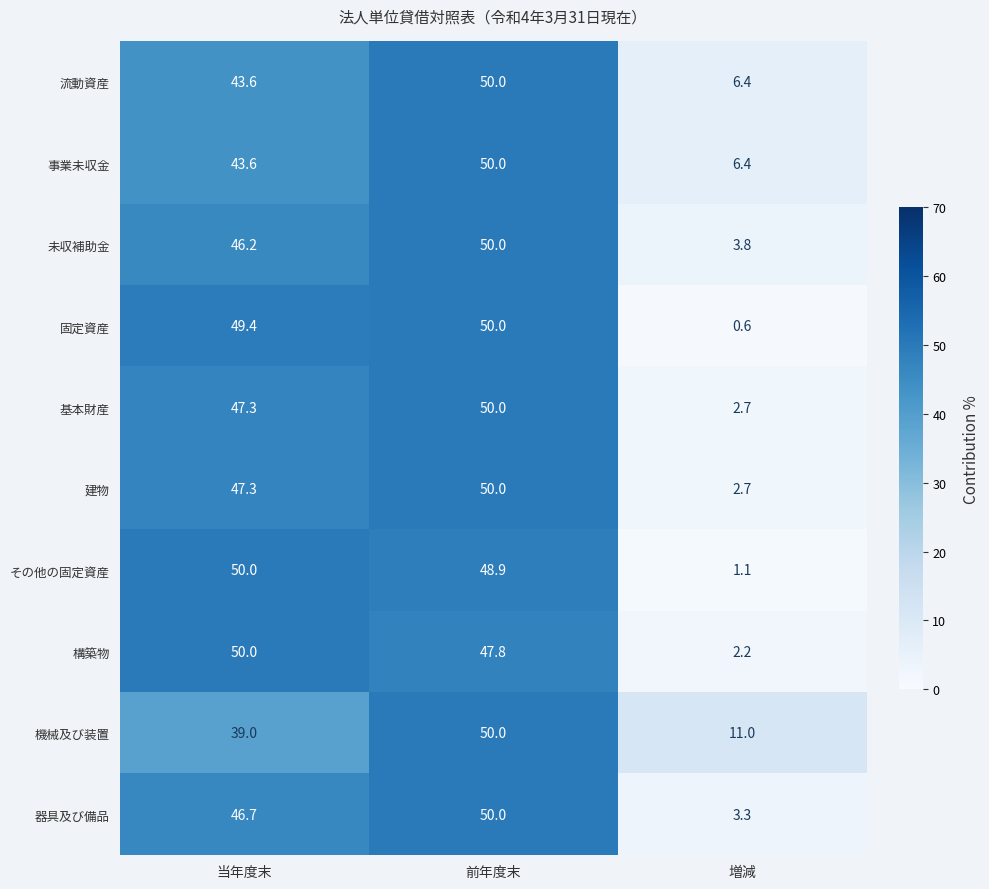

What is the approximate value of 建物 at 前年度末?

50.0